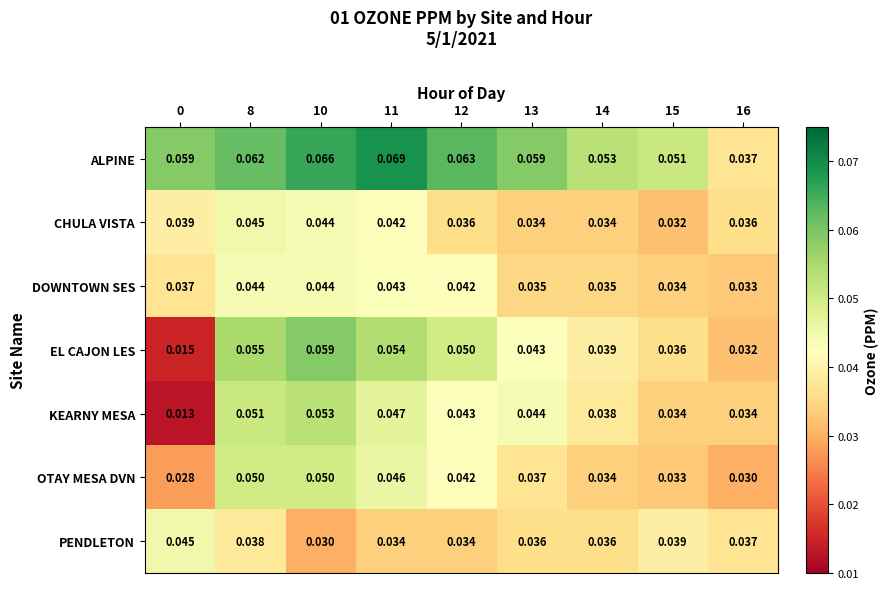

Between 10 and 14, which series saw the biggest shift?

EL CAJON LES